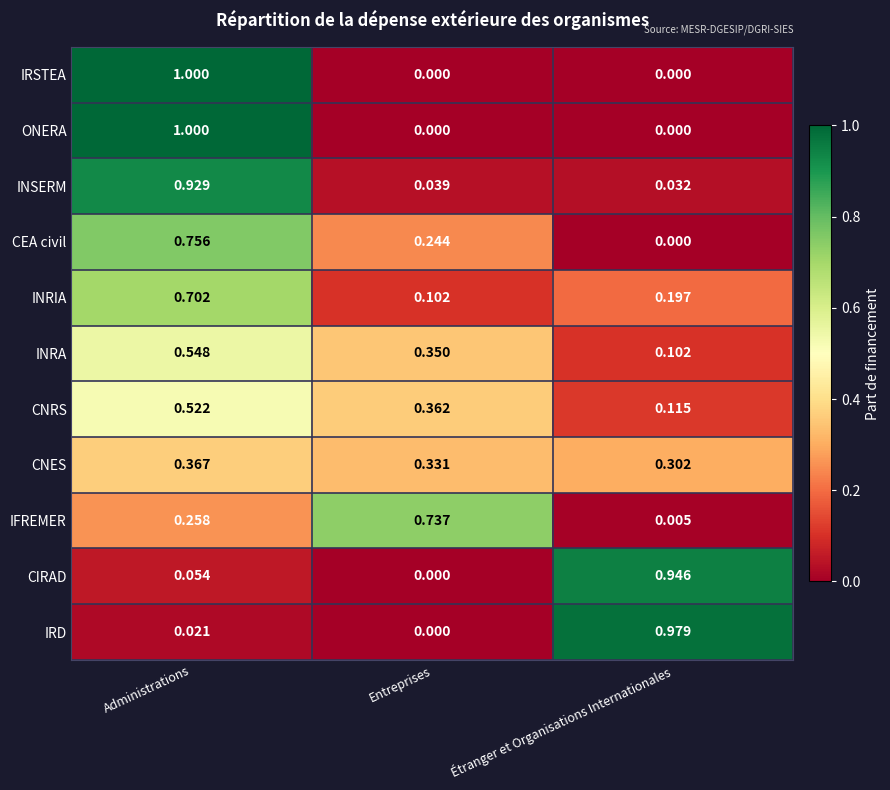

Rank the categories by CNRS value from lowest to highest.

Étranger et Organisations Internationales, Entreprises, Administrations